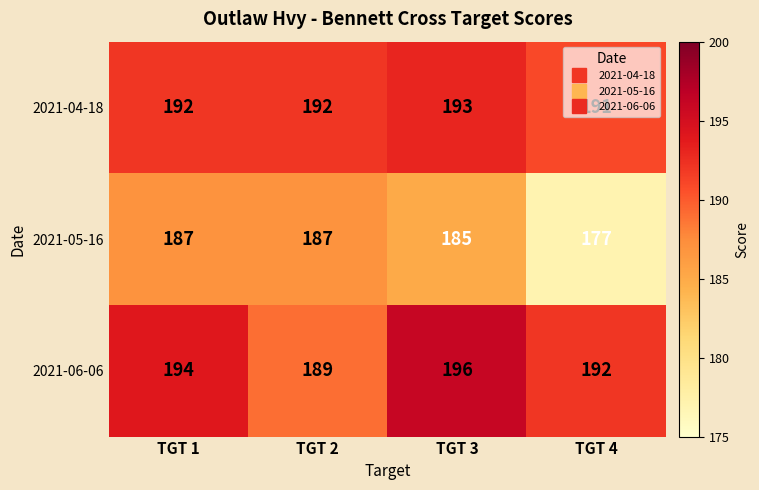

Is it true that 2021-04-18 equals 192 at TGT 2?

True